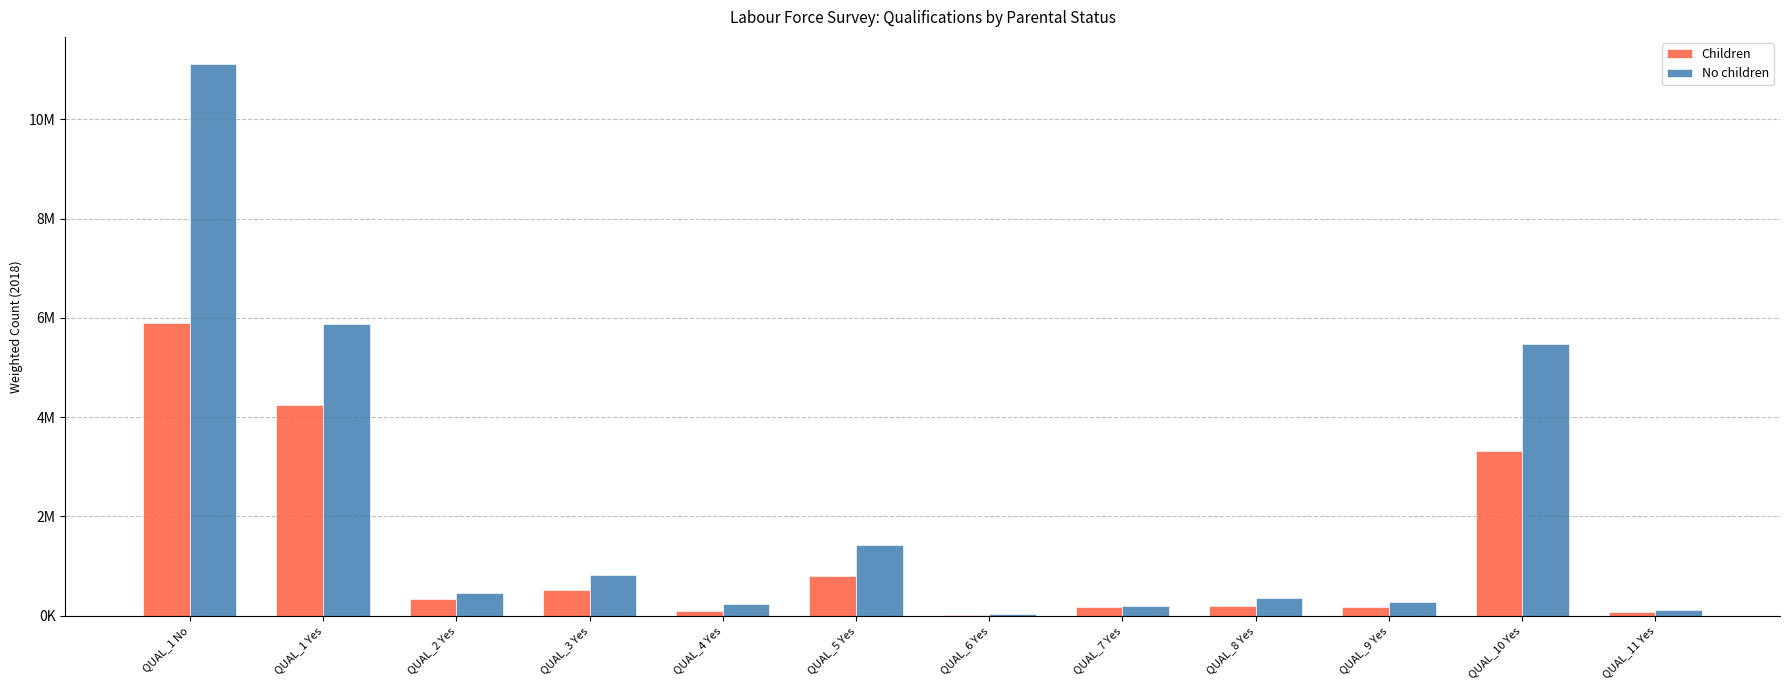

Are the bars horizontal?

No